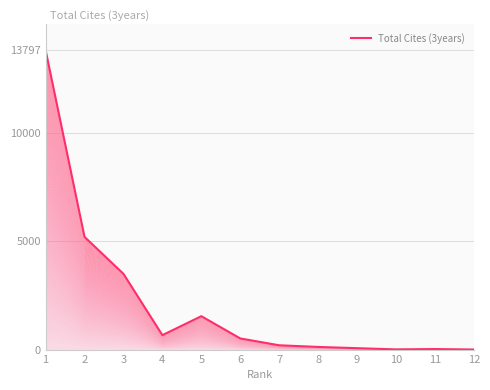

How many data points are less than 513?

6